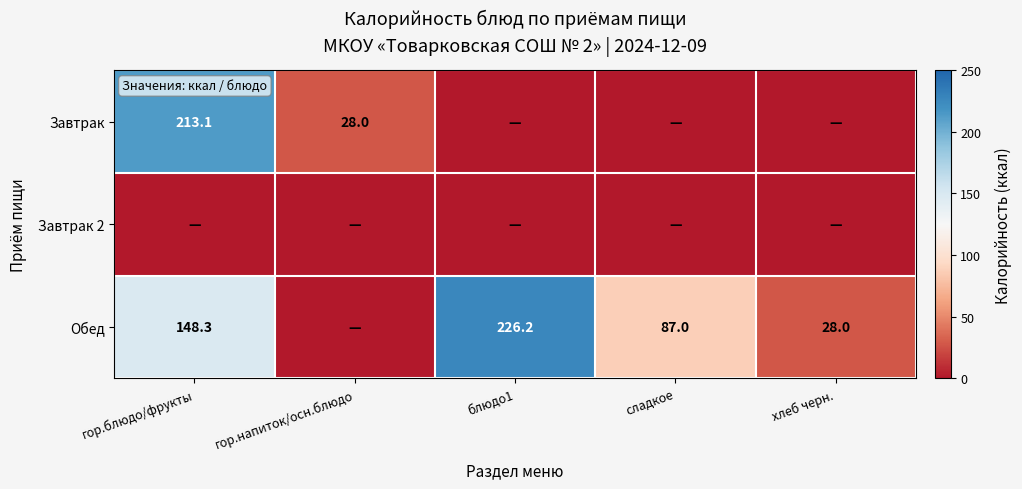

What is the sum of the Обед values at хлеб черн. and блюдо1?

254.2